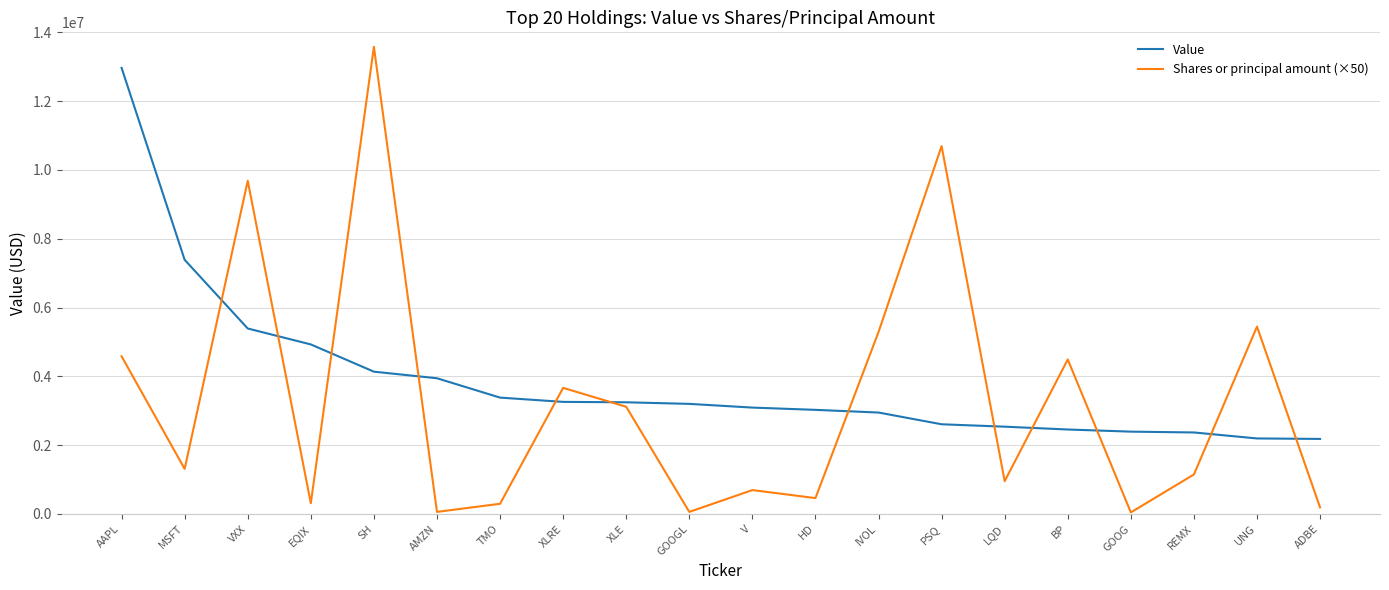

The Shares or principal amount (×50) series shows 3116050 at XLE. True or false?

True